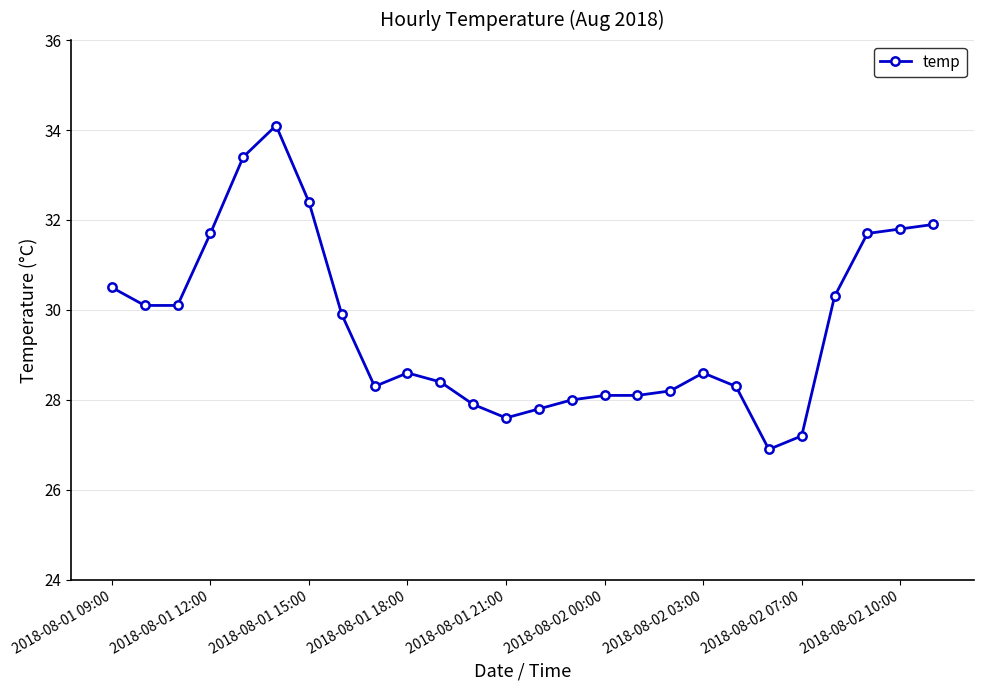

What is the difference between the second highest and second lowest values?

6.2